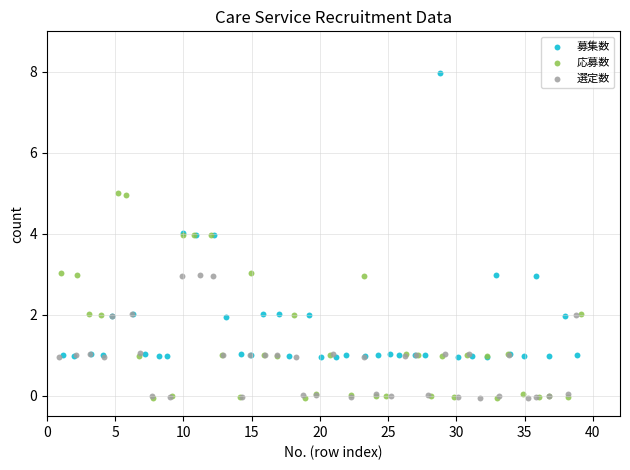

Which series reaches the maximum Y coordinate?

募集数